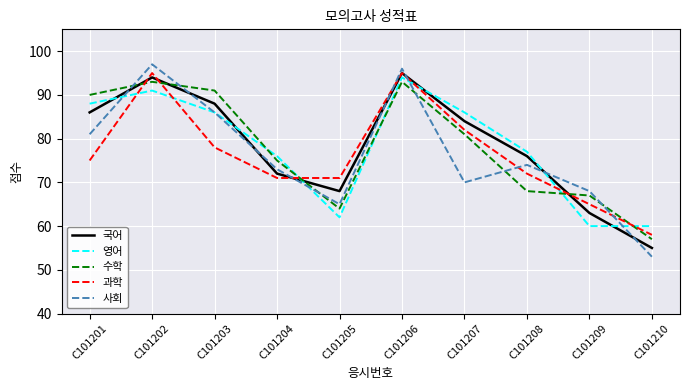

Reading left to right, what are all the values shown in this chart?

국어: 86	94	88	72	68	95	84	76	63	55
영어: 88	91	86	76	62	94	86	77	60	60
수학: 90	93	91	75	64	93	81	68	67	57
과학: 75	95	78	71	71	95	82	72	65	58
사회: 81	97	86	73	65	96	70	74	68	53